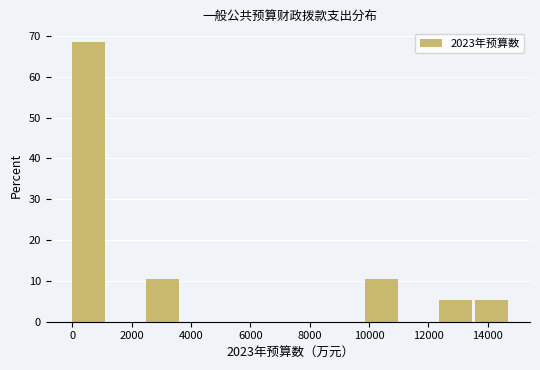

Over which range of the x-axis is the bar tallest?

0 to 1200